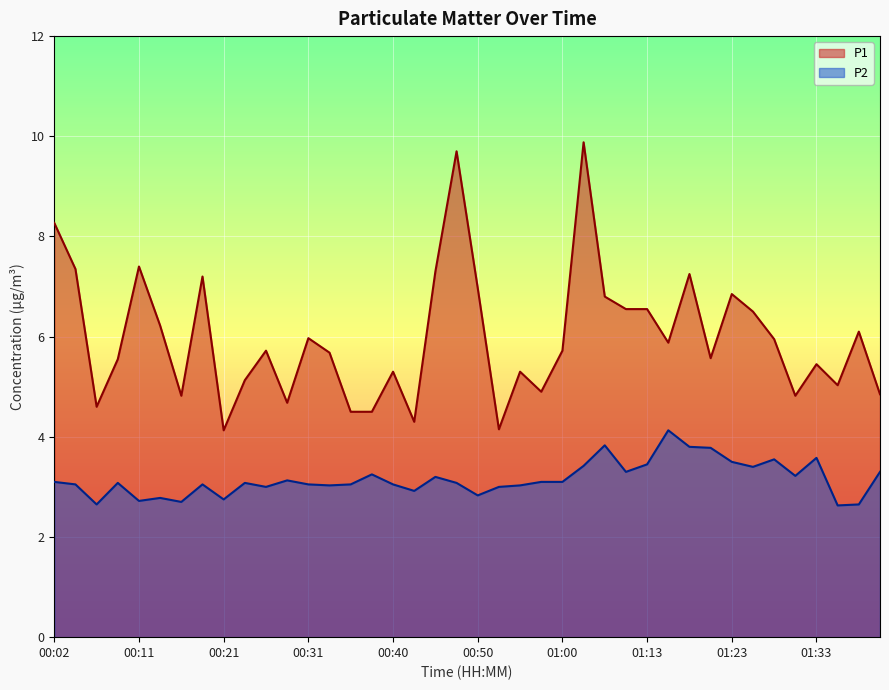

What are all the series names shown in the legend?

P1, P2